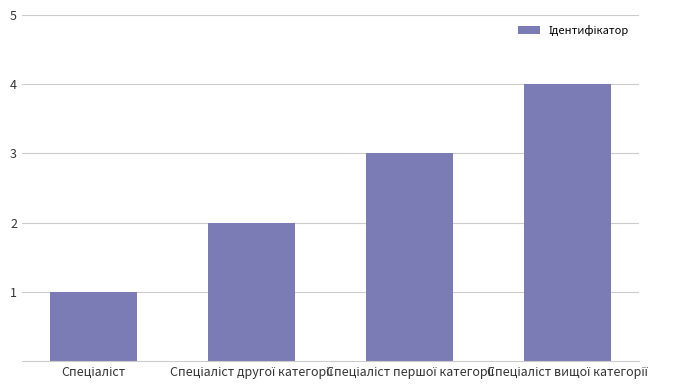

What is the difference between the maximum and minimum values?

3